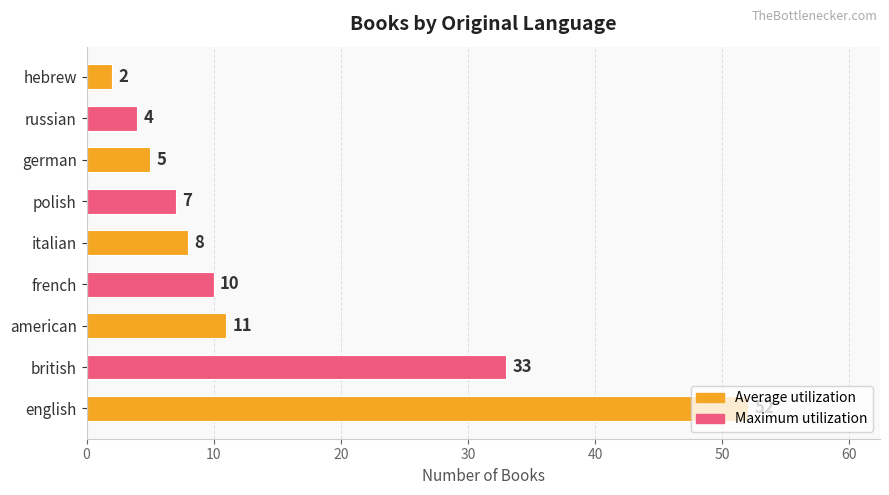

What is the average value?

15